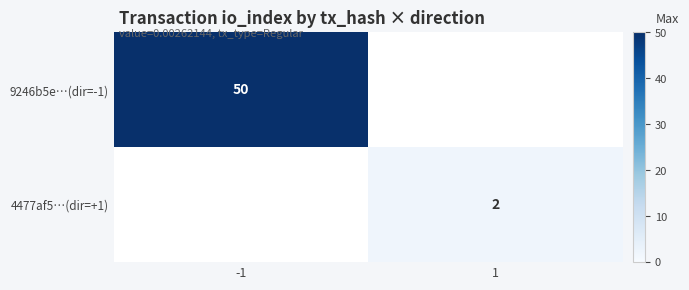

True or false: 4477af5…(dir=+1) has a value of 2 at 1.

True